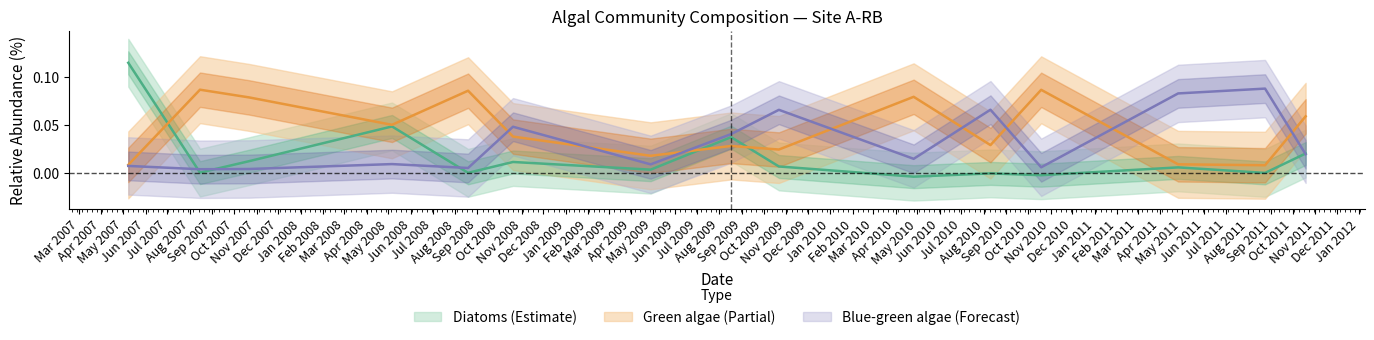

How many times do Diatoms and Green algae cross each other?

3